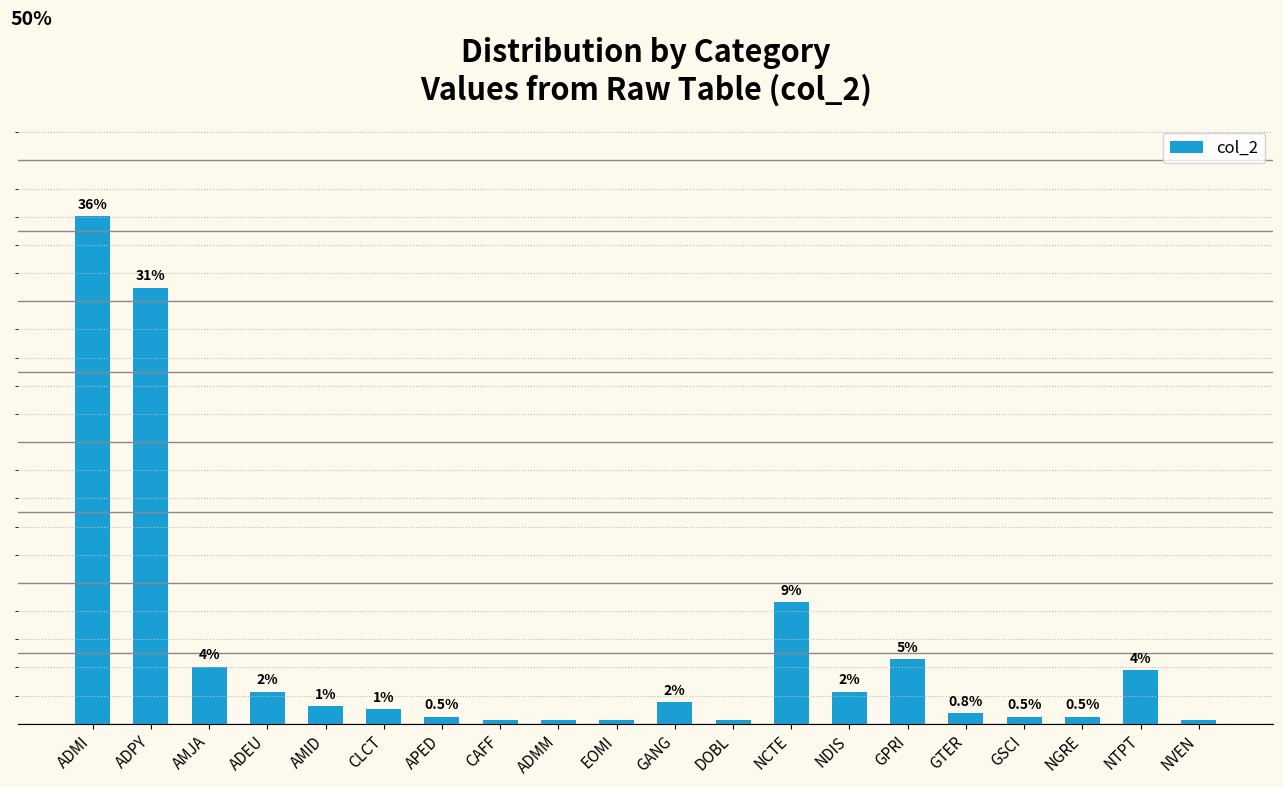

What is the label of the 17th bar from the right?

ADEU